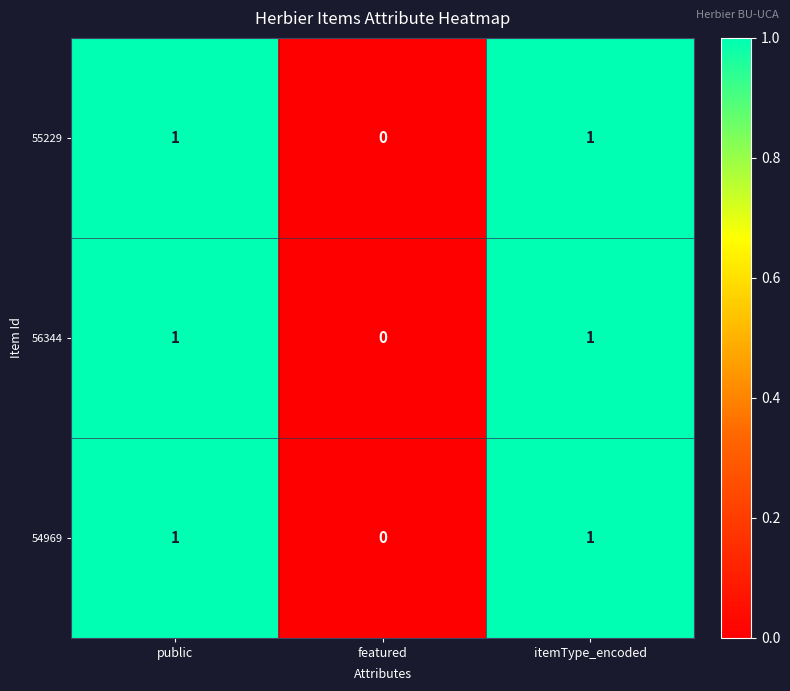

The value of 55229 at public is 1. True or false?

True